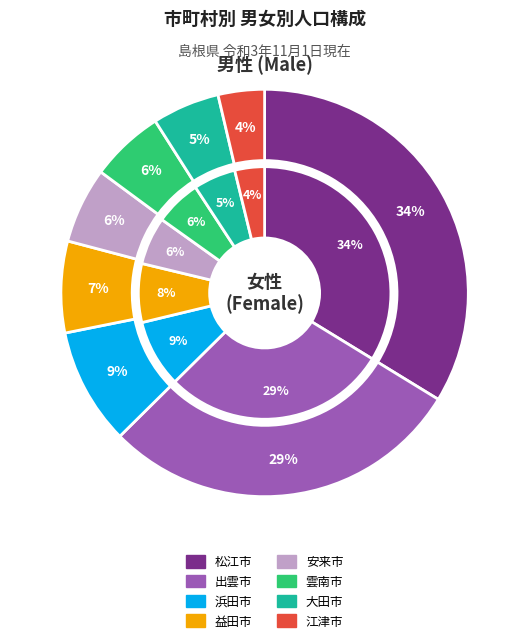

Is it true that 江津市 is 4% of the pie?

True